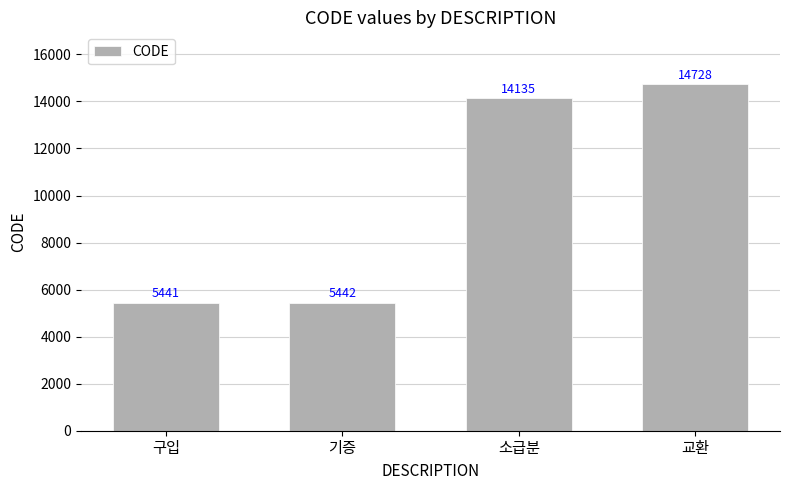

What is the smallest value displayed?

5441